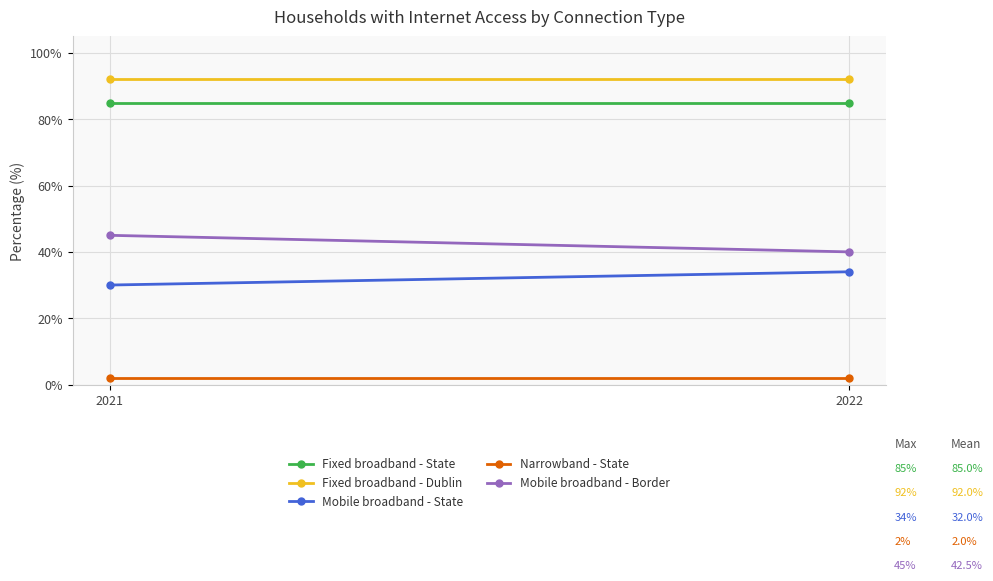

What is the sum of all Mobile broadband - State values?

64